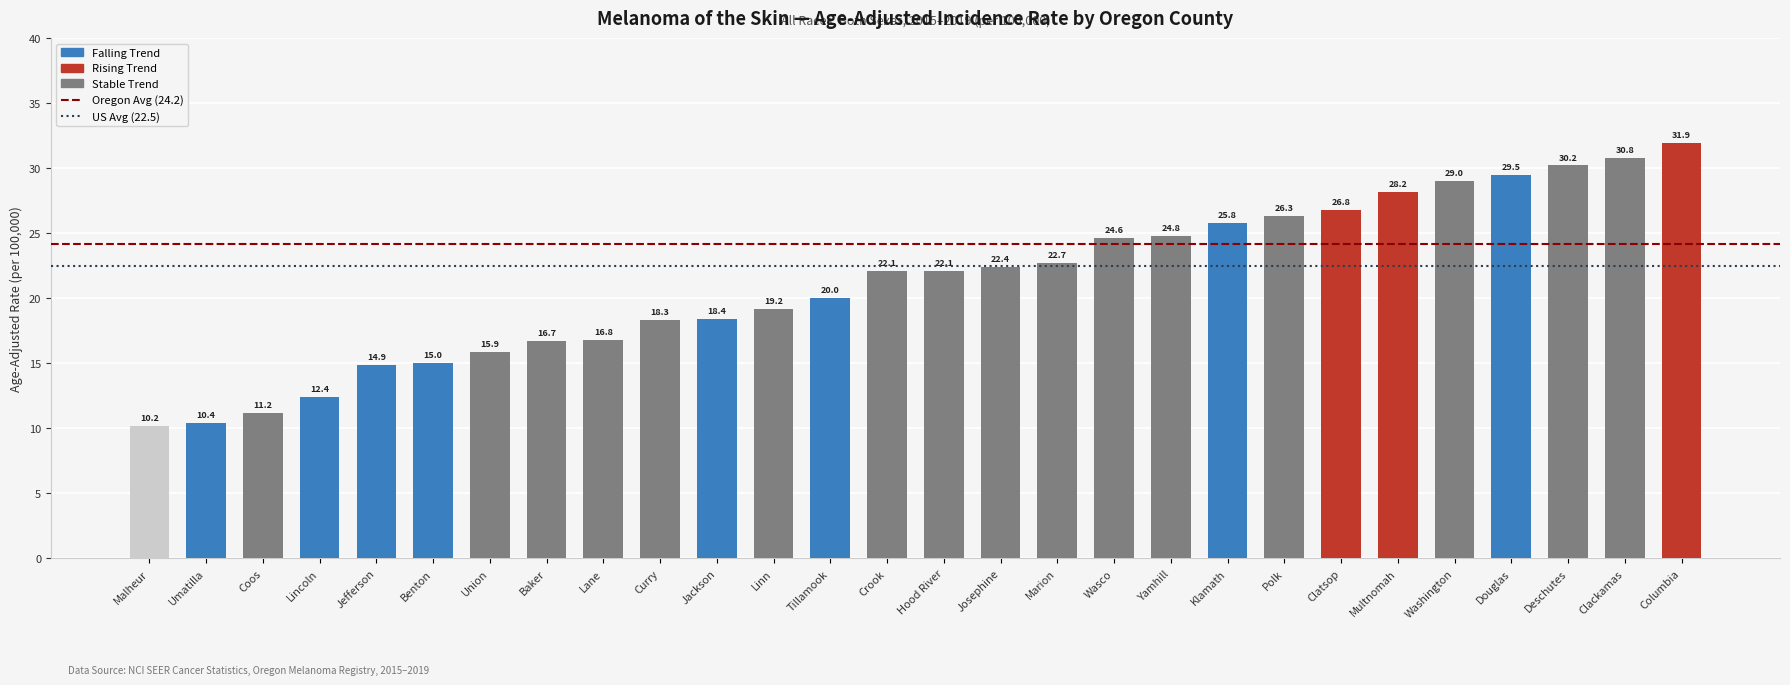

Are the bars horizontal?

No